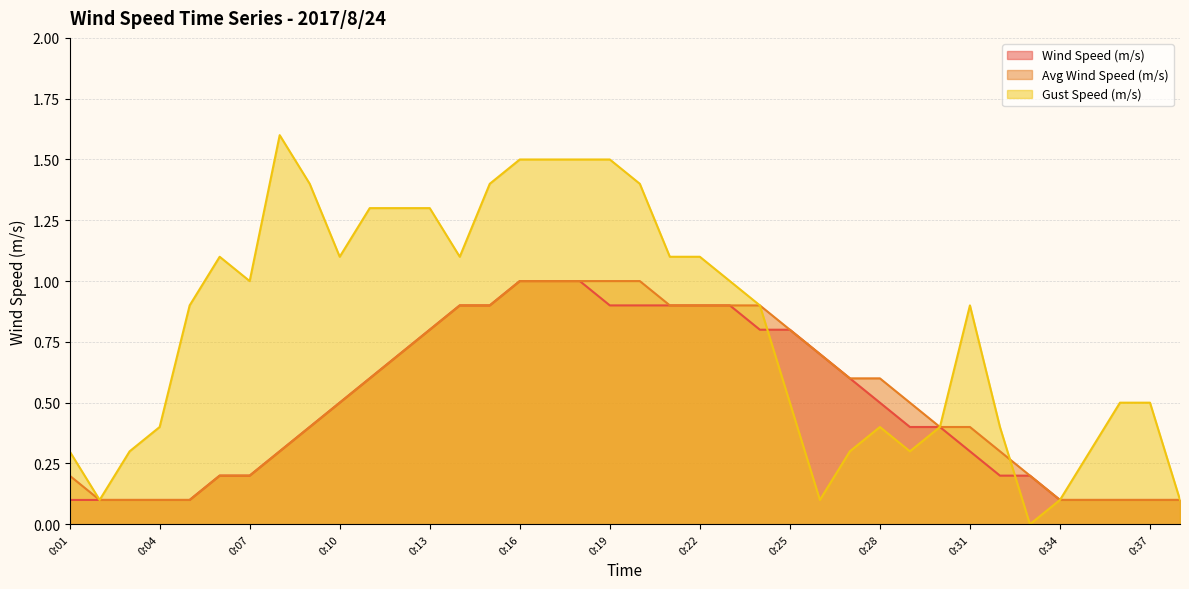

True or false: Wind Speed (m/s) and Gust Speed (m/s) cross at least once.

True